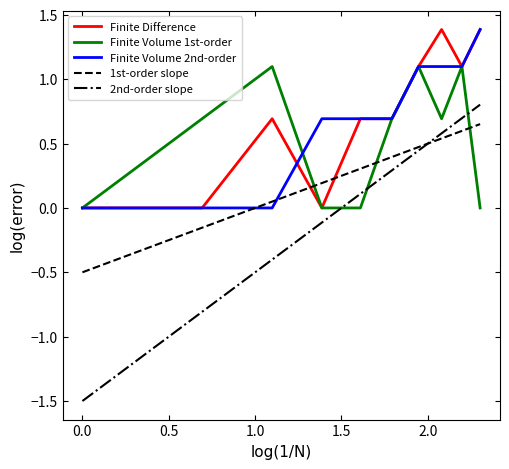

How many intersections are there between Finite Volume 2nd-order and 1st-order slope?

2